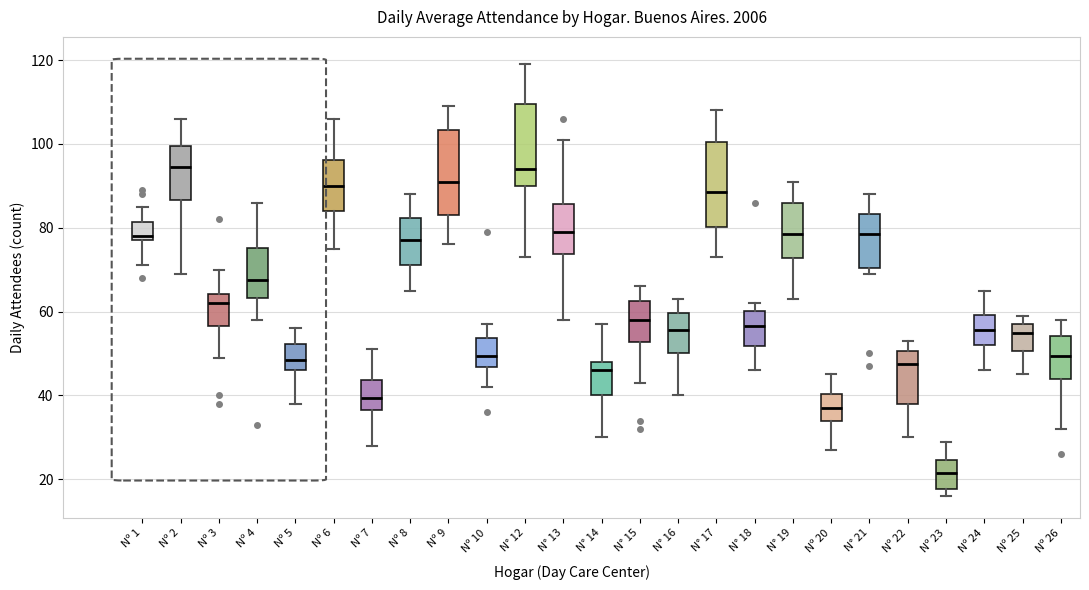

Where is the lower edge of the box for Nº 1 on the y-axis? The values are not printed on the chart, so give them approximately, as read against the axis.

78